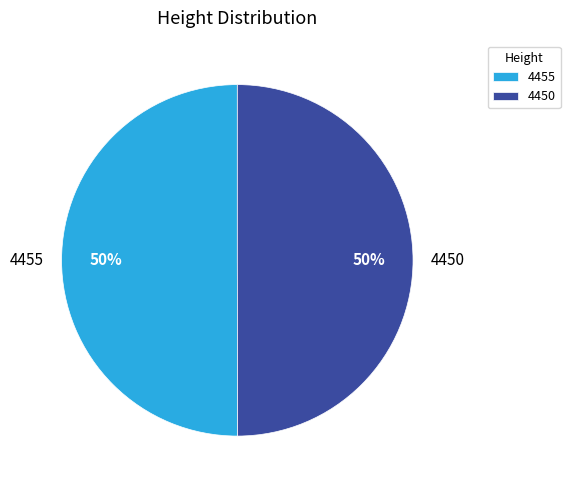

Approximately how many times larger is the value at 4450 compared to 4455?

1.0